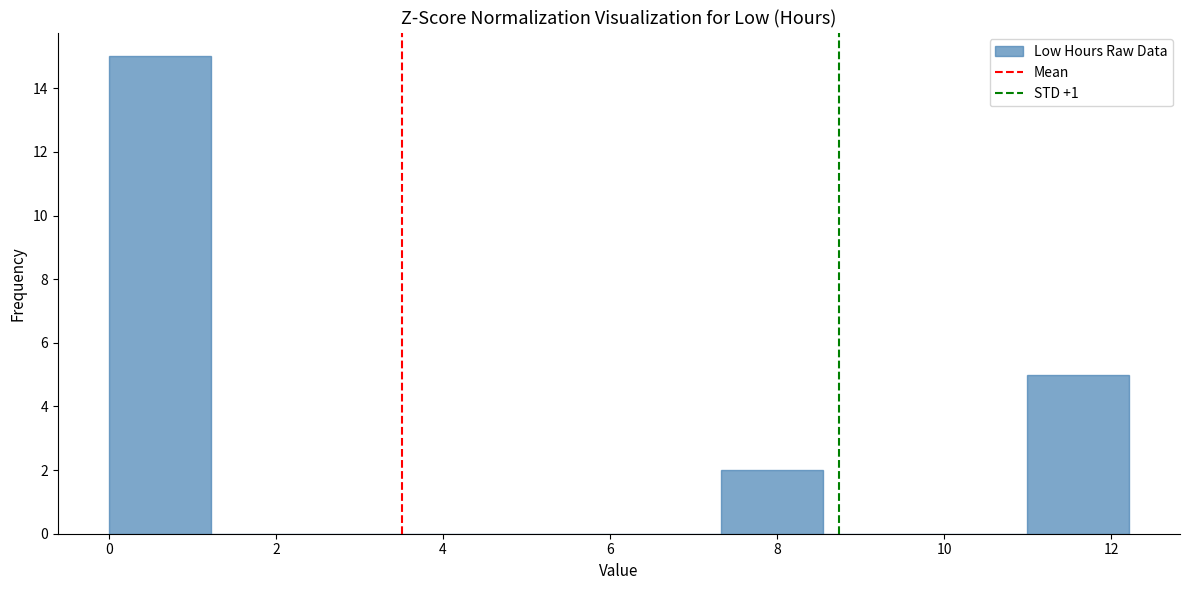

Reading left to right, list every bar in this chart as the range it spans on the x-axis followed by its height. Neither the bar edges nor the heights are printed on the chart, so give them approximately, as read against the axes.

0.0 to 1.2: 15
1.2 to 2.4: 0
2.4 to 3.6: 0
3.6 to 4.8: 0
4.8 to 6.2: 0
6.2 to 7.4: 0
7.4 to 8.6: 2
8.6 to 9.8: 0
9.8 to 11.0: 0
11.0 to 12.2: 5